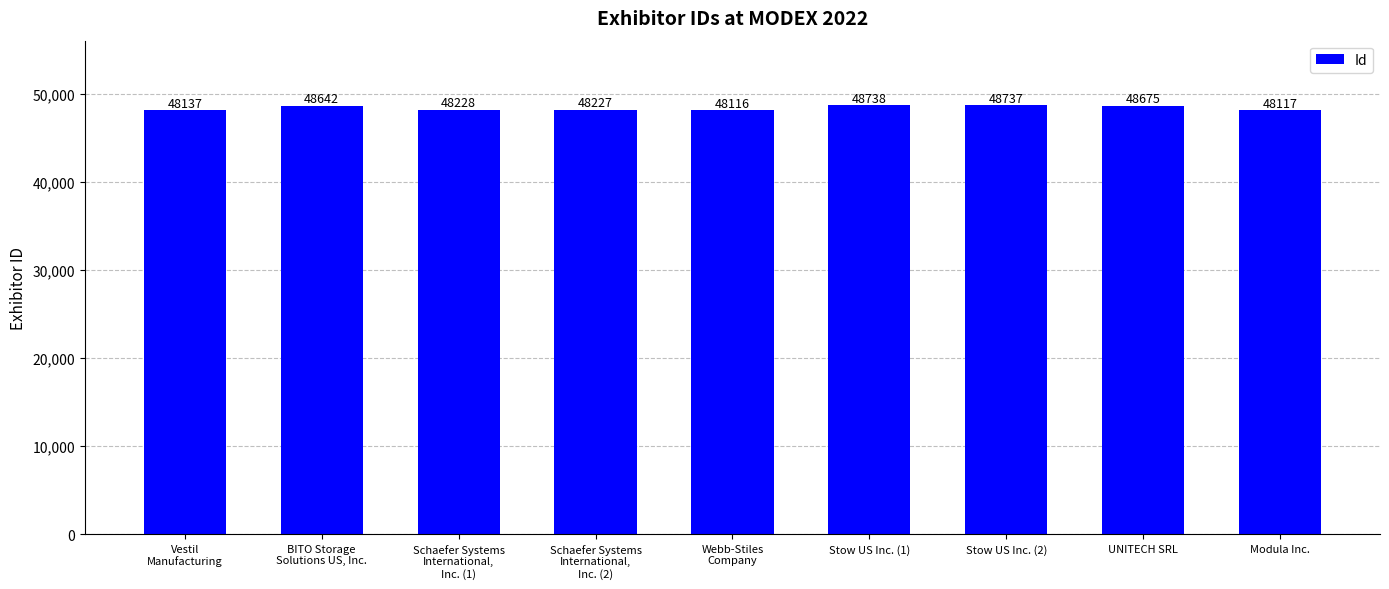

How many bars are there in total?

9